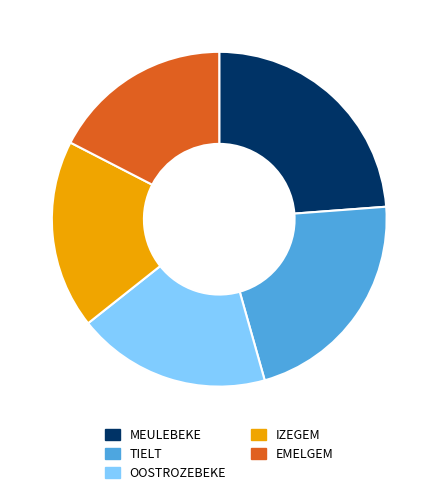

Is IZEGEM the majority of the pie?

No